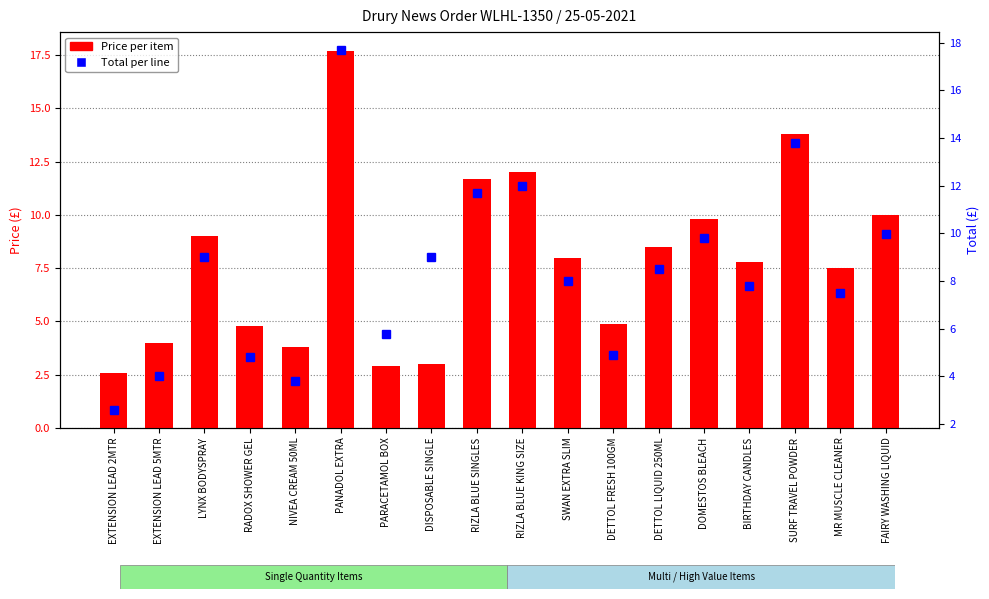

Are the bars horizontal?

No